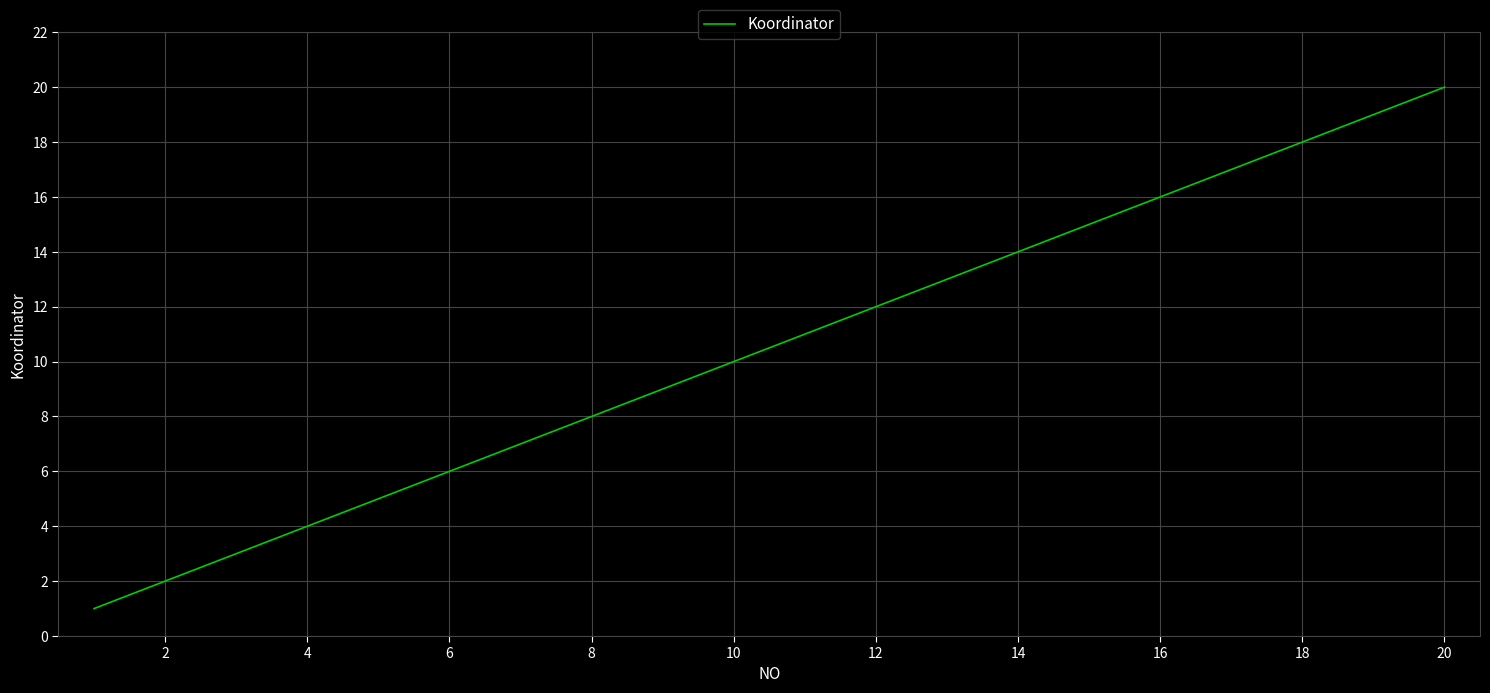

True or false: there are more than 2 points higher than both neighbors.

False